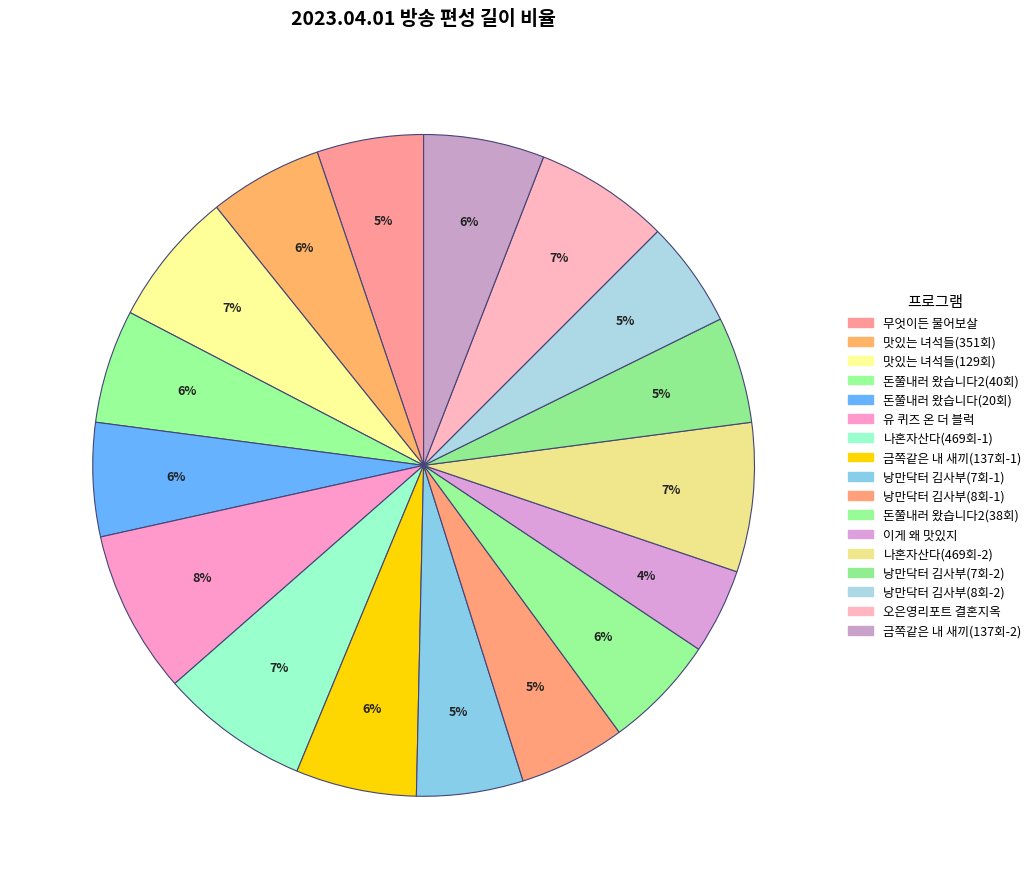

How many segments does this pie chart have?

17